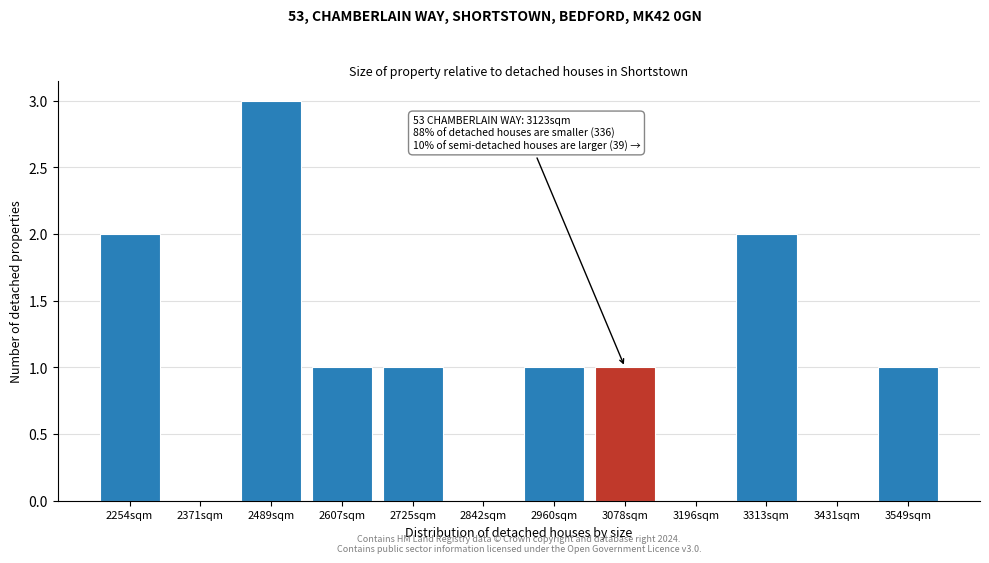

Reading right to left, extract all data points from this chart.

3549sqm=1	3431sqm=0	3313sqm=2	3196sqm=0	3078sqm=1	2960sqm=1	2842sqm=0	2725sqm=1	2607sqm=1	2489sqm=3	2371sqm=0	2254sqm=2